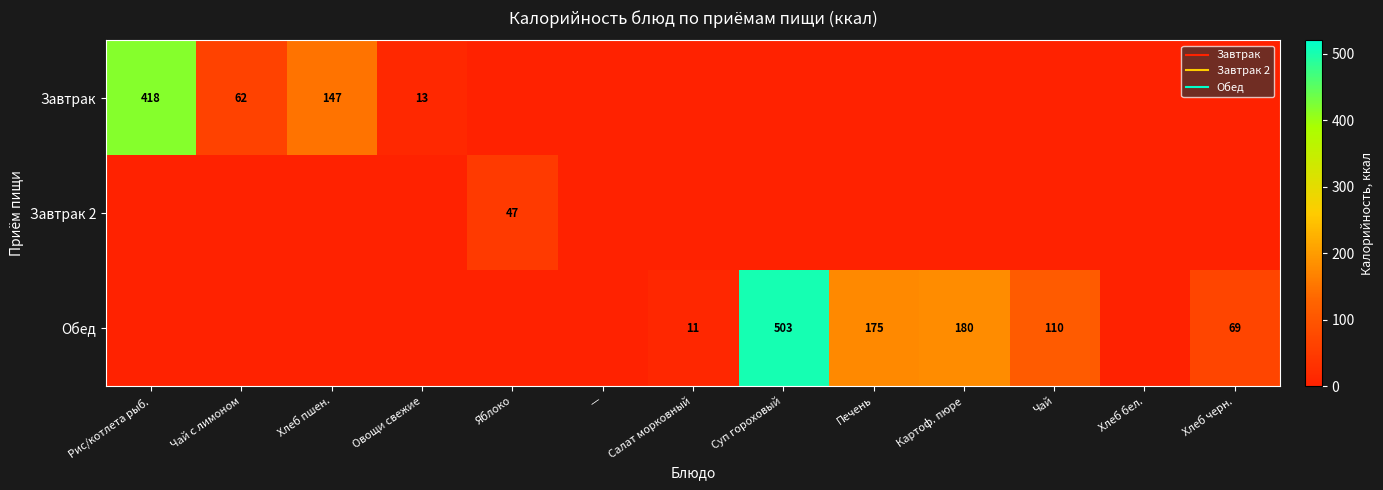

At which category does the chart reach its minimum across all series?

Яблоко